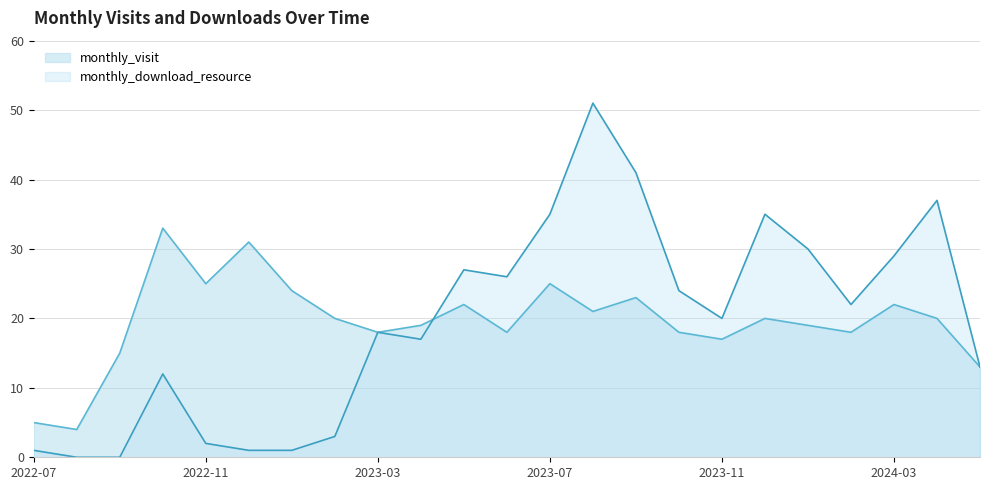

Reading left to right, what are all the values shown in this chart?

monthly_visit: 5	4	15	33	25	31	24	20	18	19	22	18	25	21	23	18	17	20	19	18	22	20	13
monthly_download_resource: 1	0	0	12	2	1	1	3	18	17	27	26	35	51	41	24	20	35	30	22	29	37	13